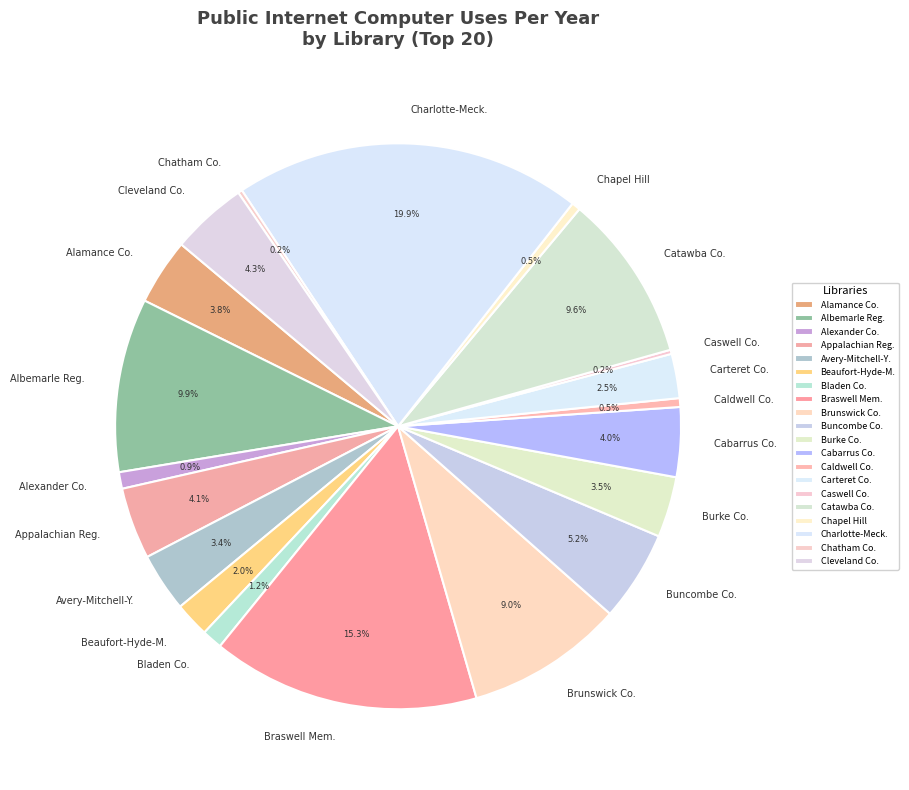

Does any single category account for the majority?

No